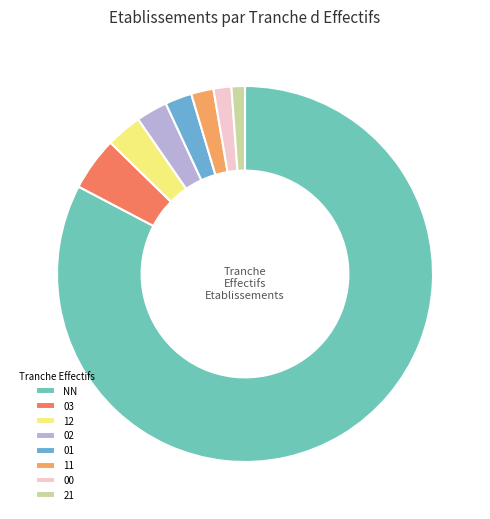

Is there a majority slice in this chart?

Yes